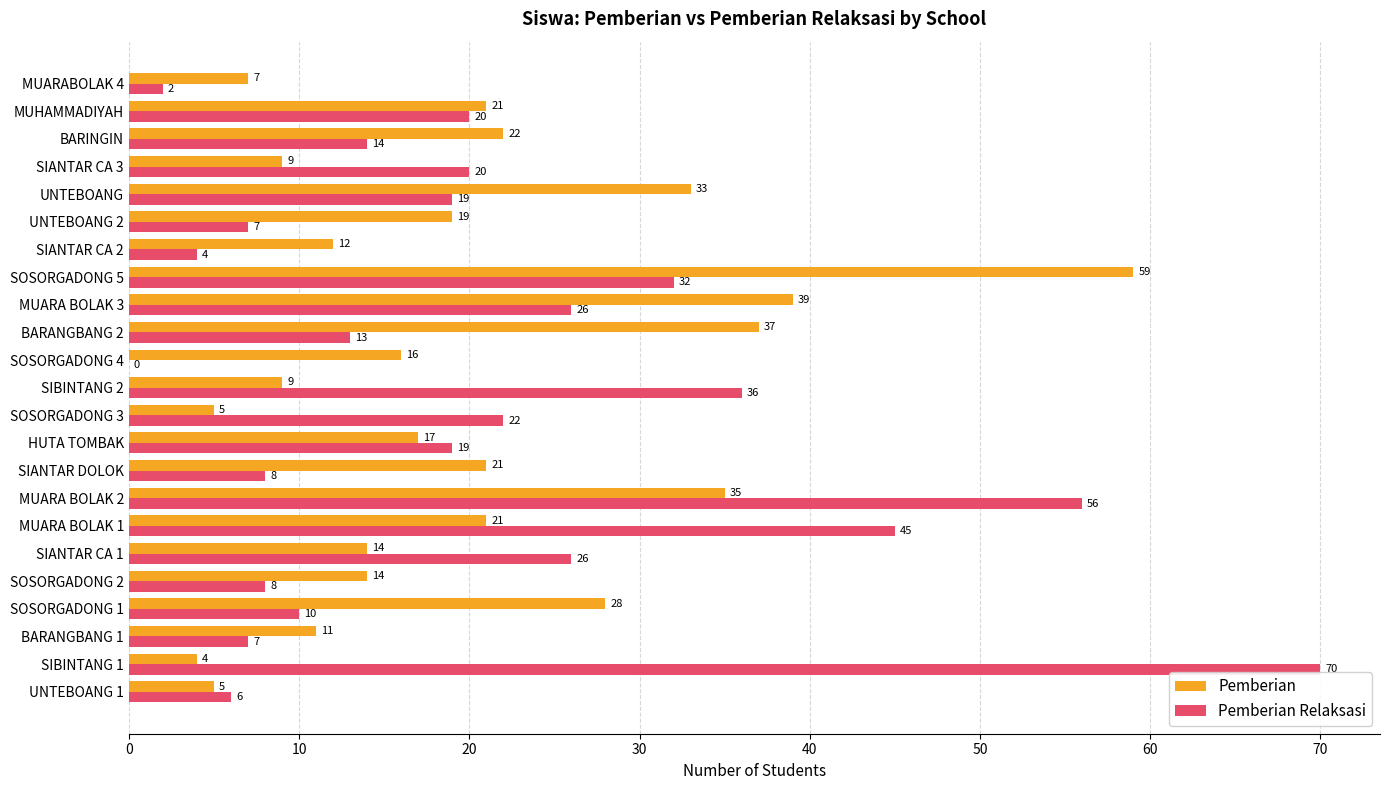

Is the value of Pemberian at SIBINTANG 1 greater than the value of Pemberian Relaksasi at MUARA BOLAK 3?

No